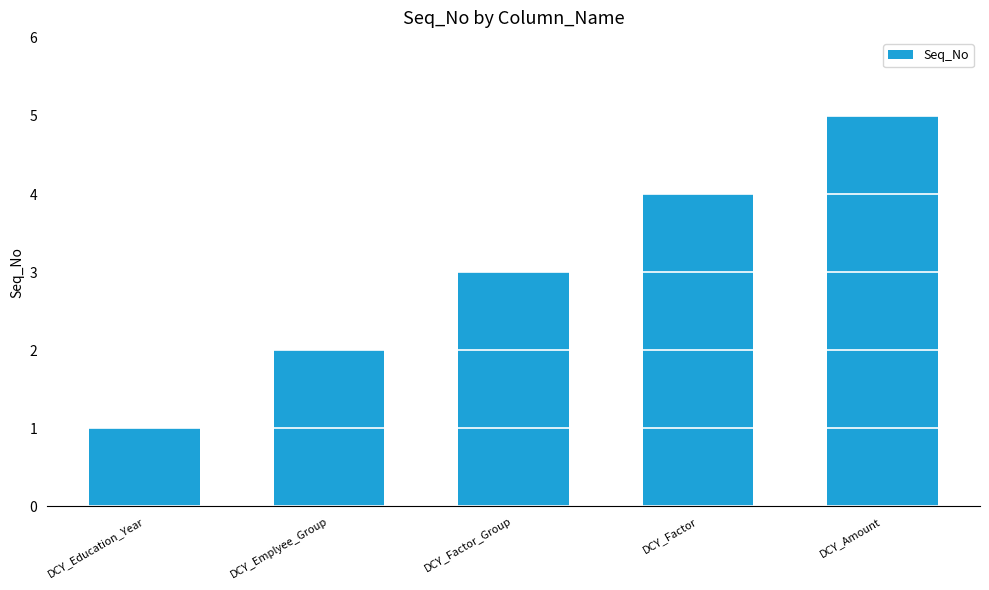

What is the average value?

3